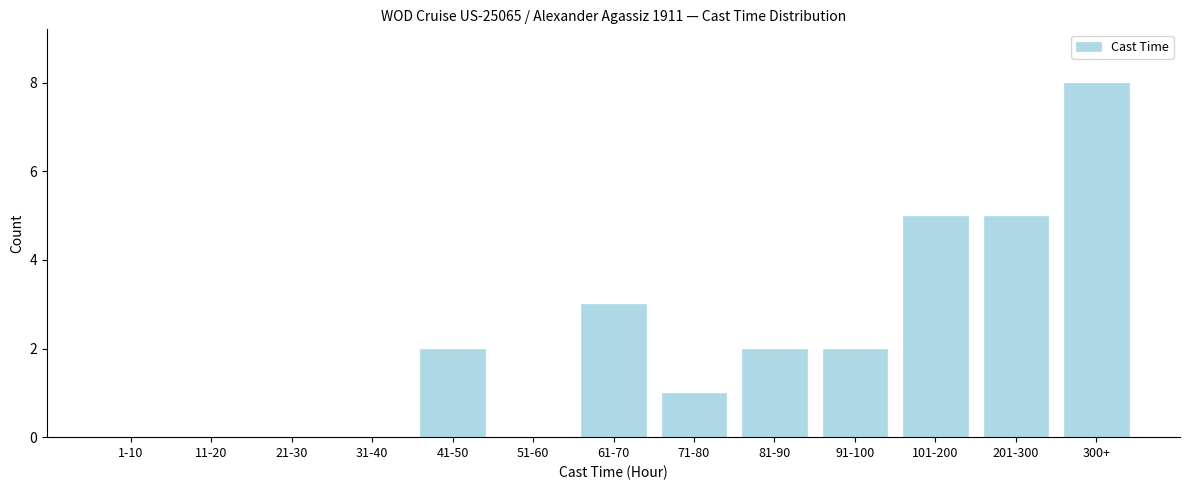

Reading left to right, extract all data points from this chart.

1-10=0	11-20=0	21-30=0	31-40=0	41-50=2	51-60=0	61-70=3	71-80=1	81-90=2	91-100=2	101-200=5	201-300=5	300+=8